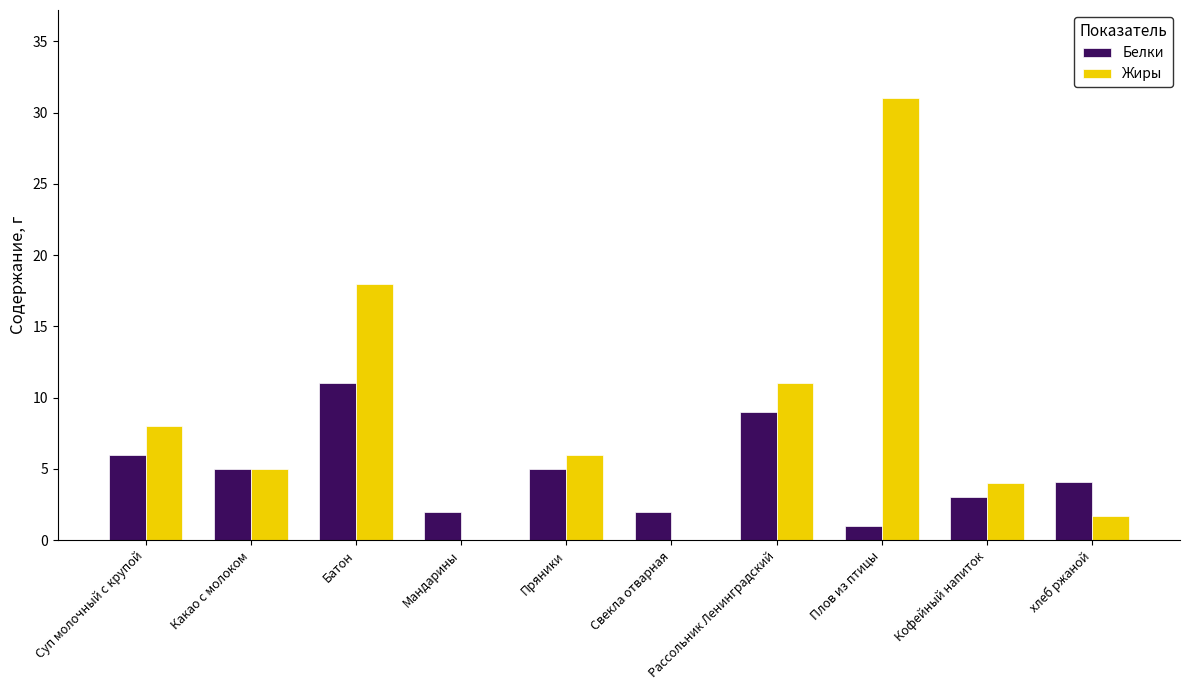

Where is Жиры nearest to the value 15?

Батон